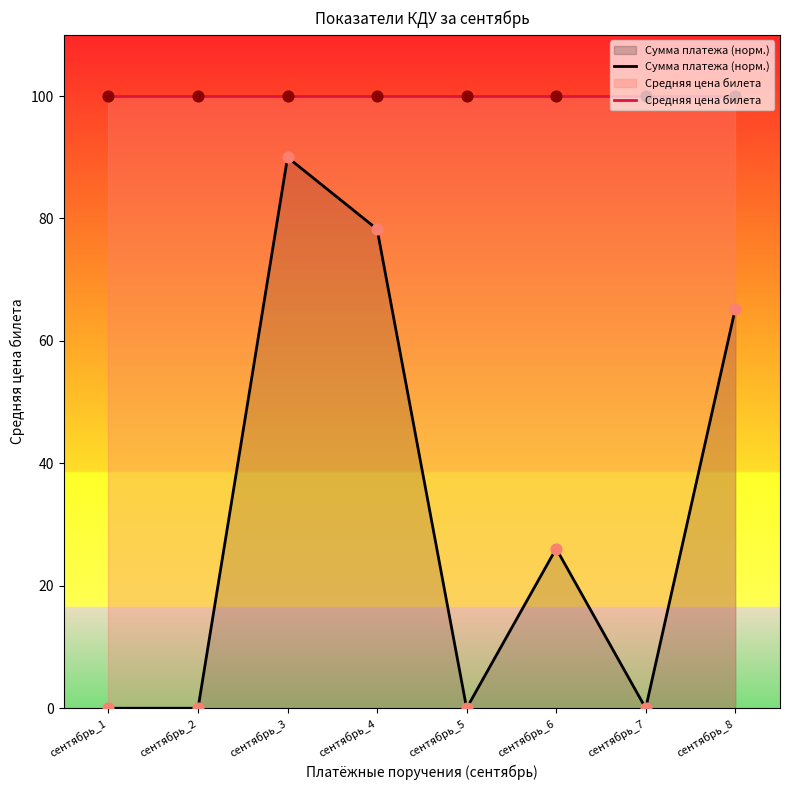

What is the total value across all series at сентябрь_2?

100.0